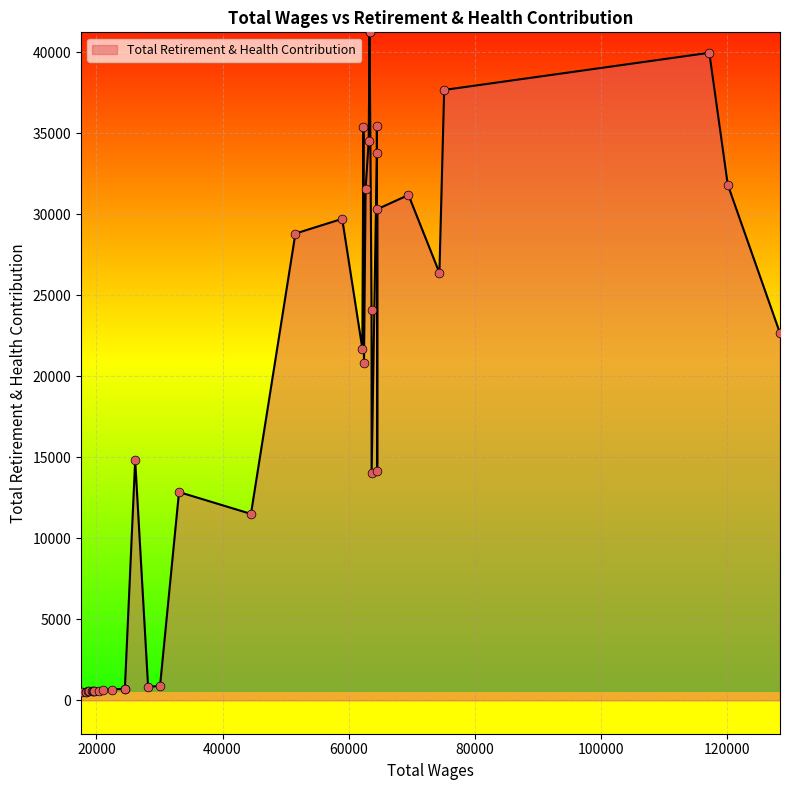

What is the ratio of the value at 8 to the value at 18?

1.1